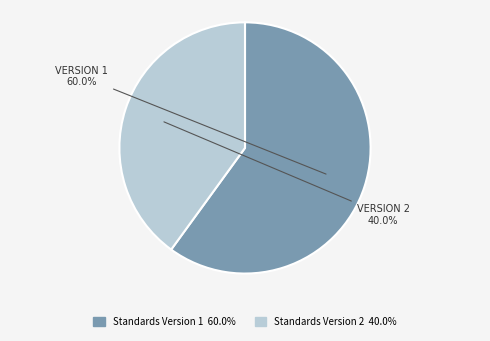

Is there a majority slice in this chart?

Yes